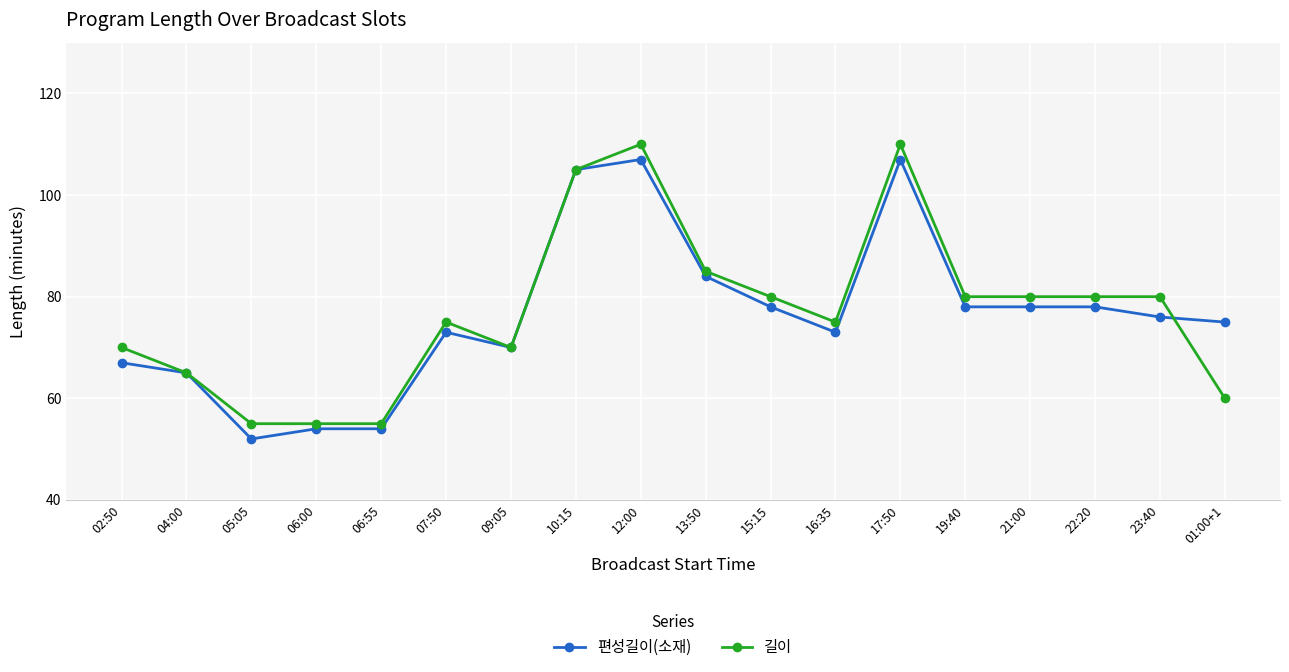

How many values in the 길이 series are below 80?

9